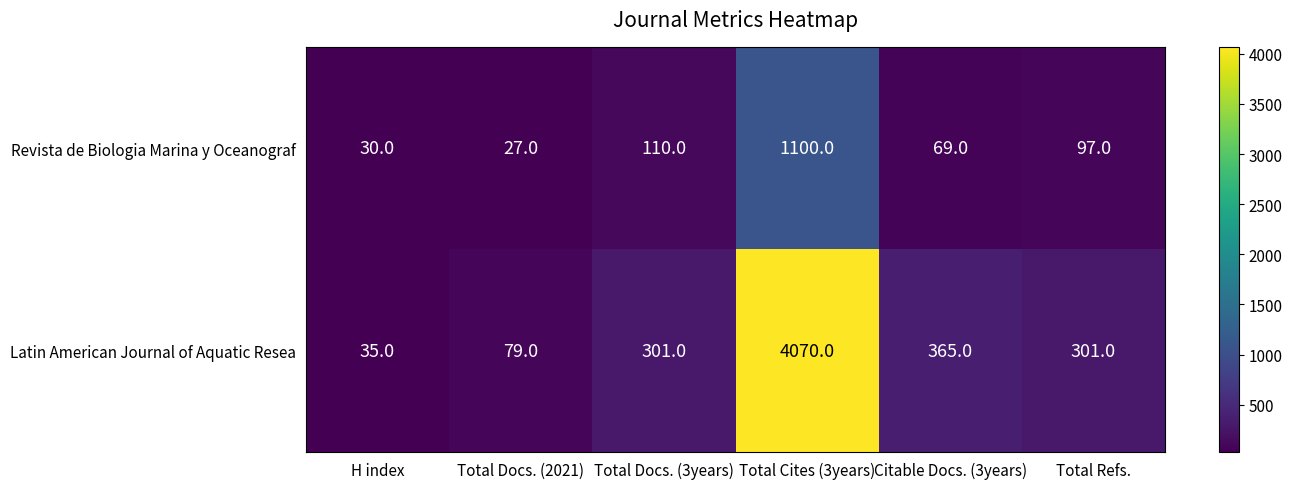

How many values in the Revista de Biologia Marina y Oceanograf series are below 97?

3